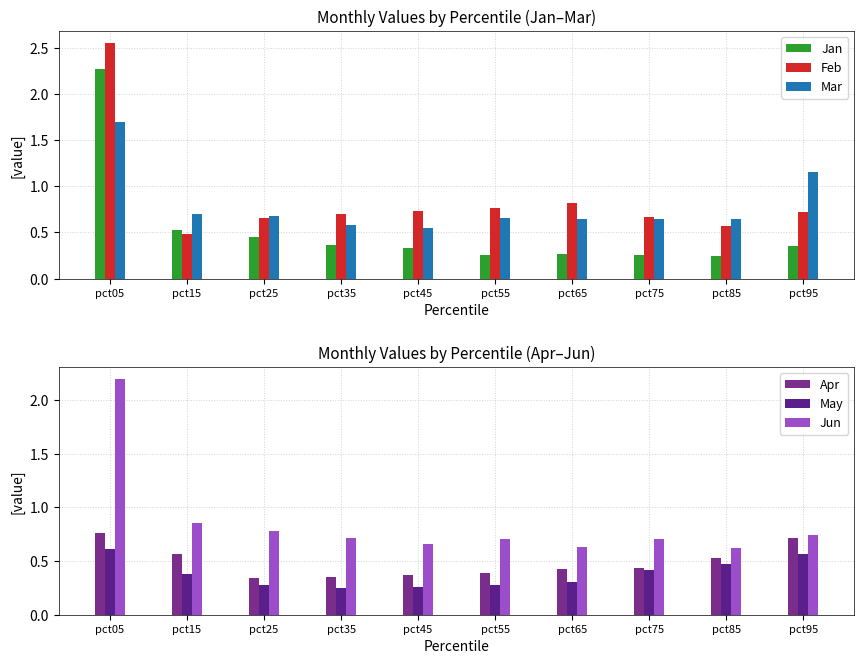

What is the smallest value displayed?

0.2